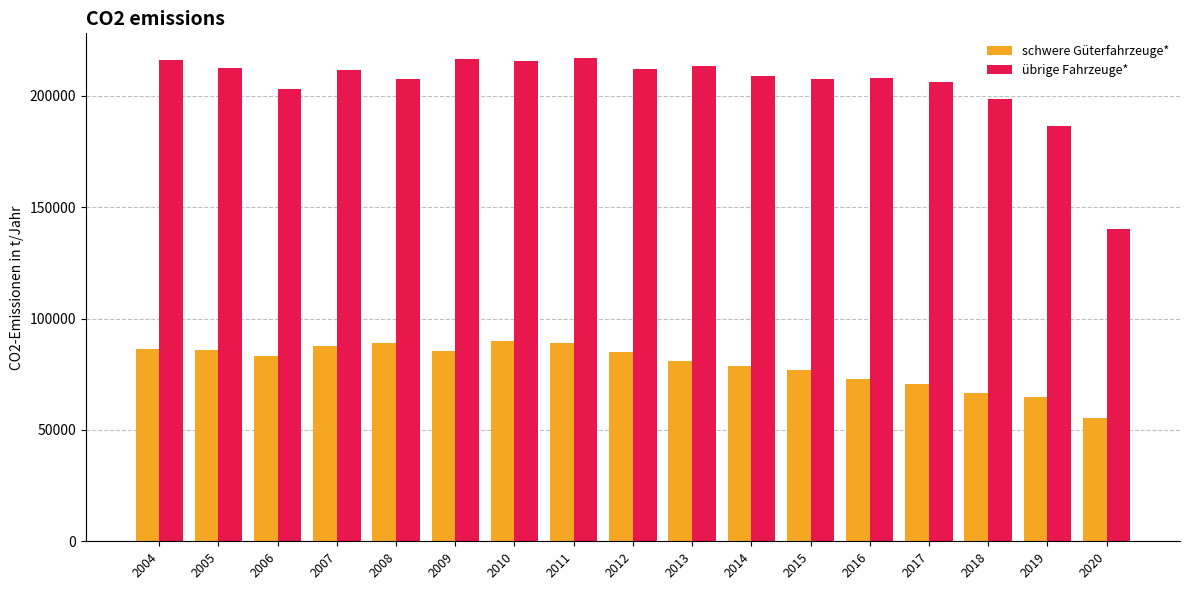

Where does the übrige Fahrzeuge* series first go above 208967?

2004